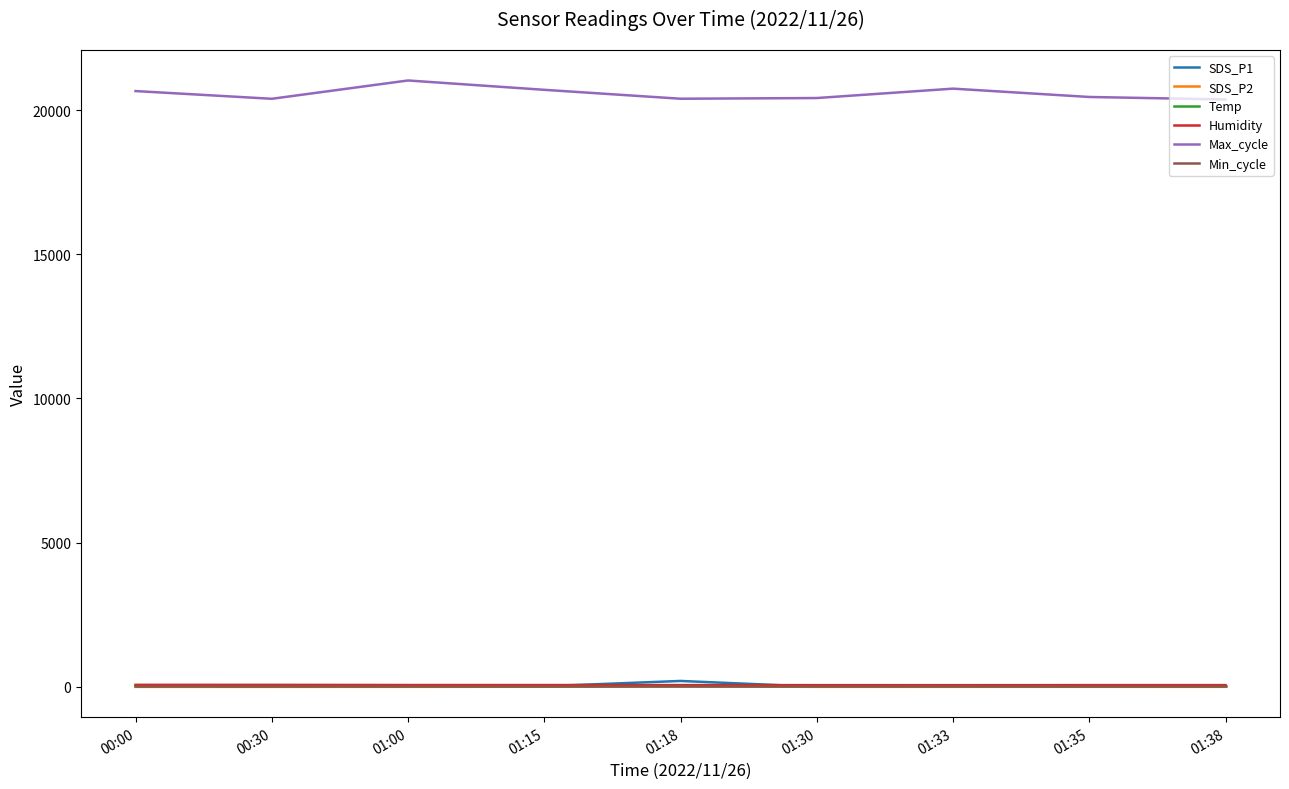

Is the value of Max_cycle at 01:38 greater than the value of Min_cycle at 01:30?

Yes